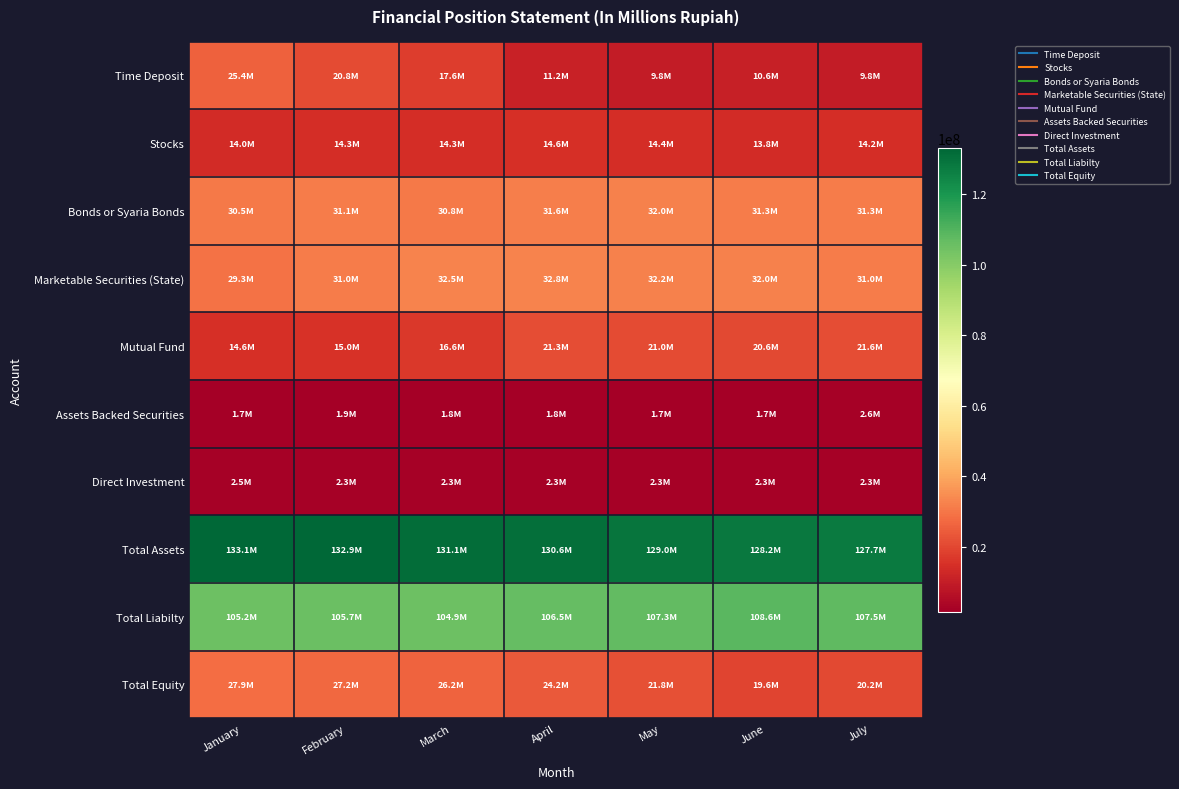

At May, list the series in order from smallest to largest.

Assets Backed Securities, Direct Investment, Time Deposit, Stocks, Mutual Fund, Total Equity, Bonds or Syaria Bonds, Marketable Securities (State), Total Liabilty, Total Assets